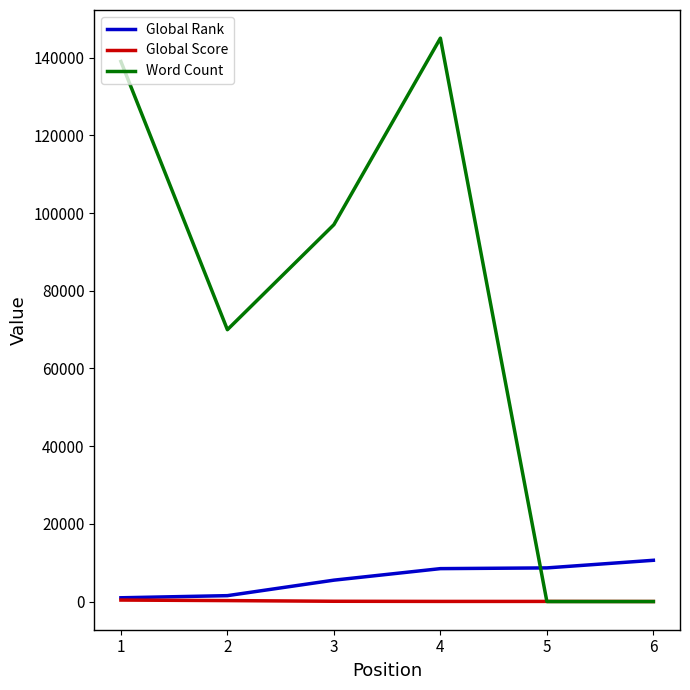

What is the spread (max minus min) of values at 4?

144964